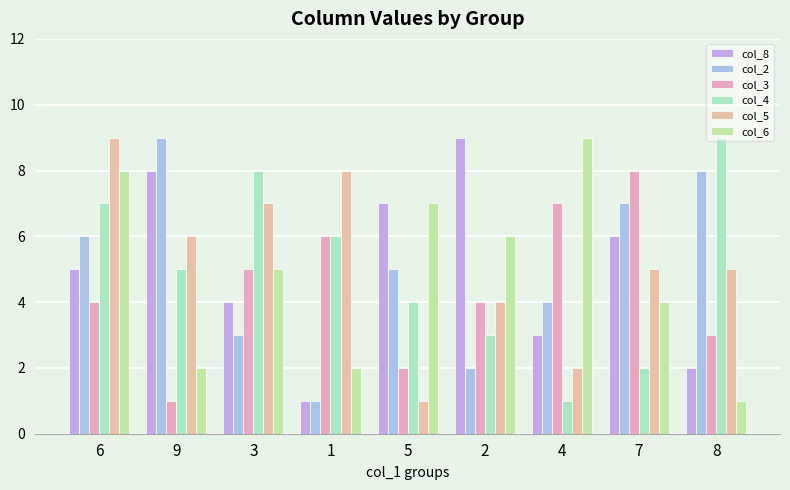

The value of col_6 at 2 is 6. True or false?

True